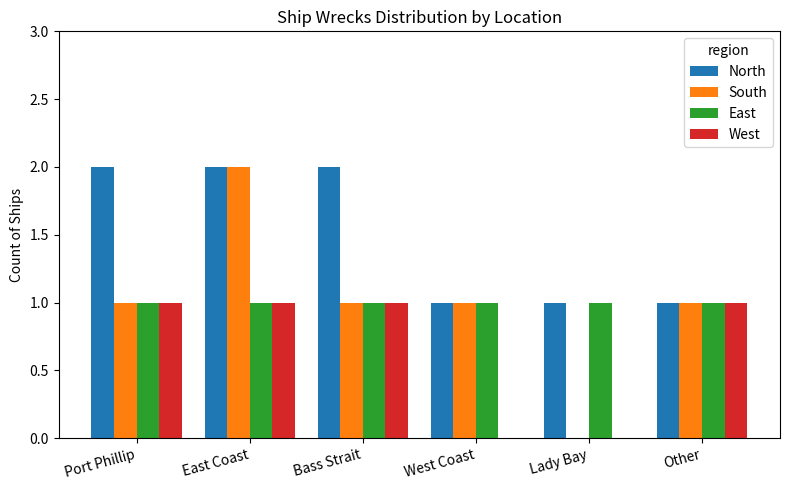

Reading right to left, what are all the values shown in this chart?

North: 1	1	1	2	2	2
South: 1	0	1	1	2	1
East: 1	1	1	1	1	1
West: 1	0	0	1	1	1